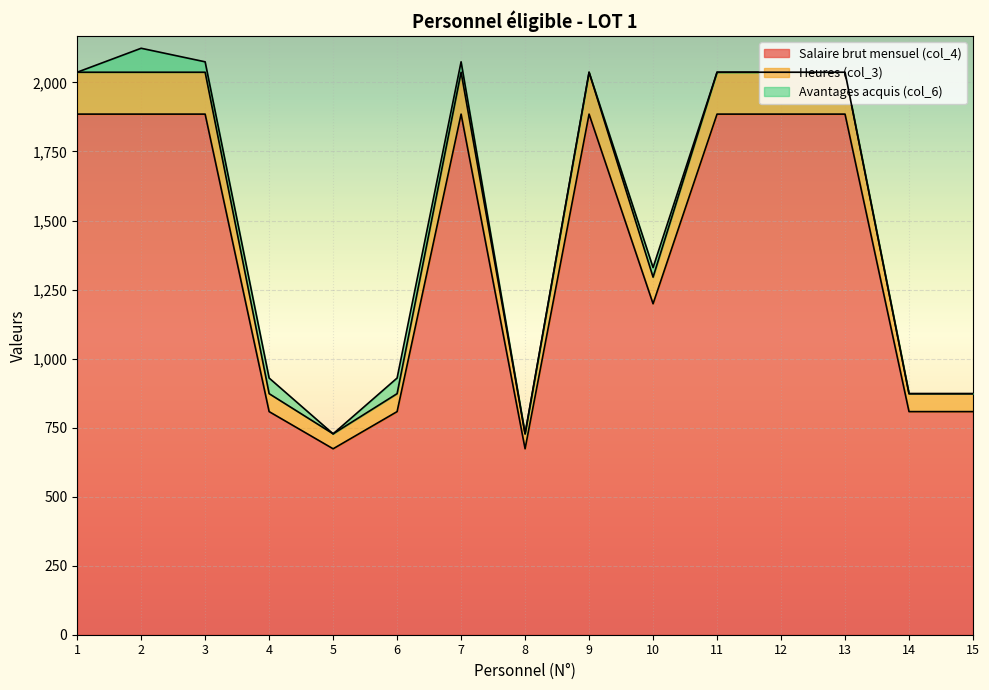

What is the maximum value for Salaire brut mensuel (col_4)?

1885.3